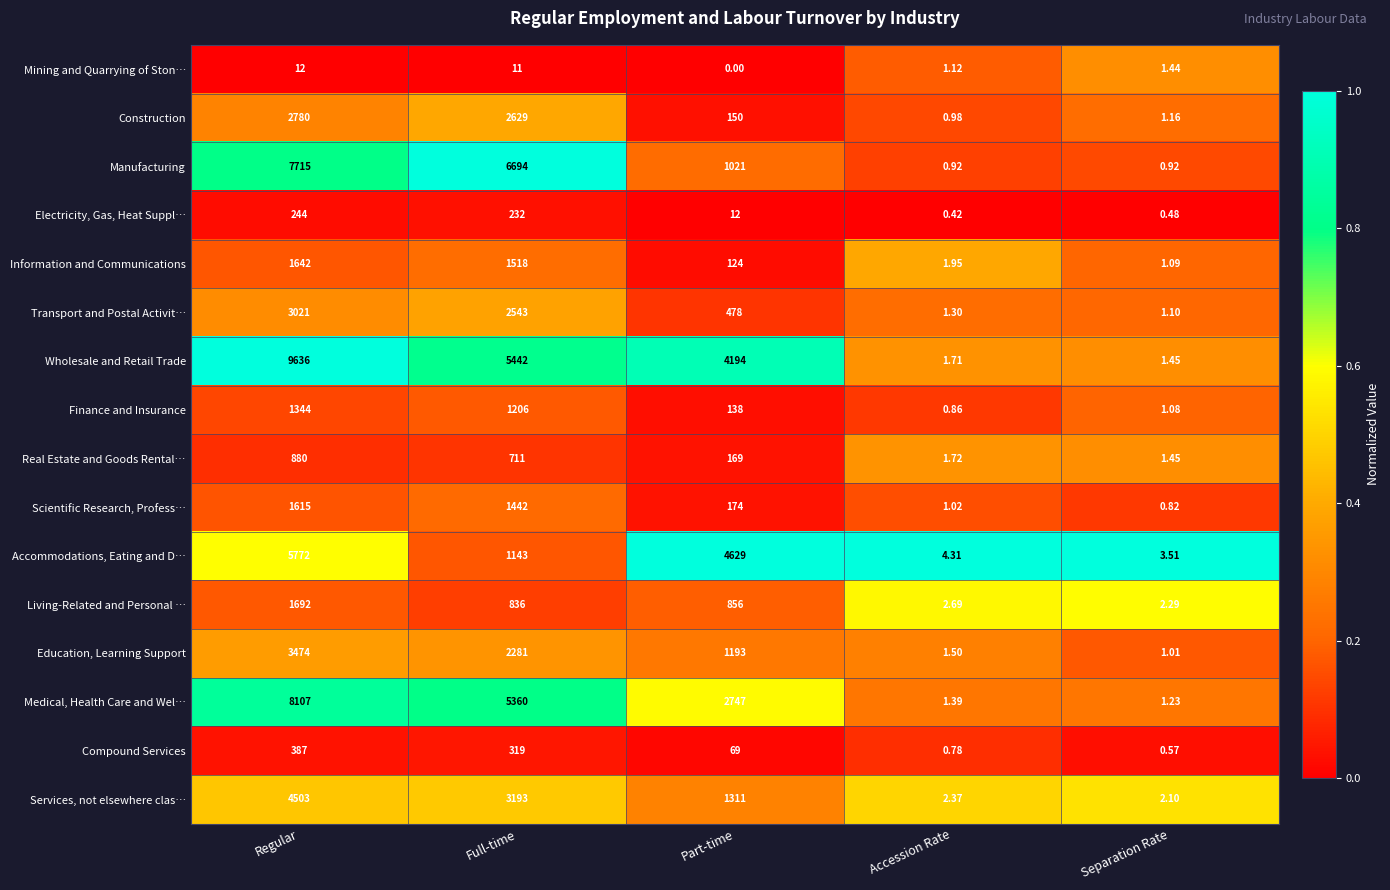

At which label does Education, Learning Support first exceed 1193?

Regular